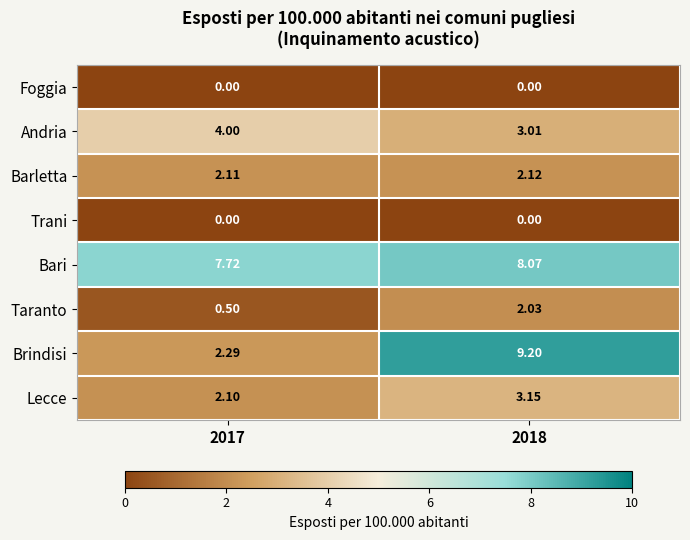

Which series has the largest total across all categories?

Bari